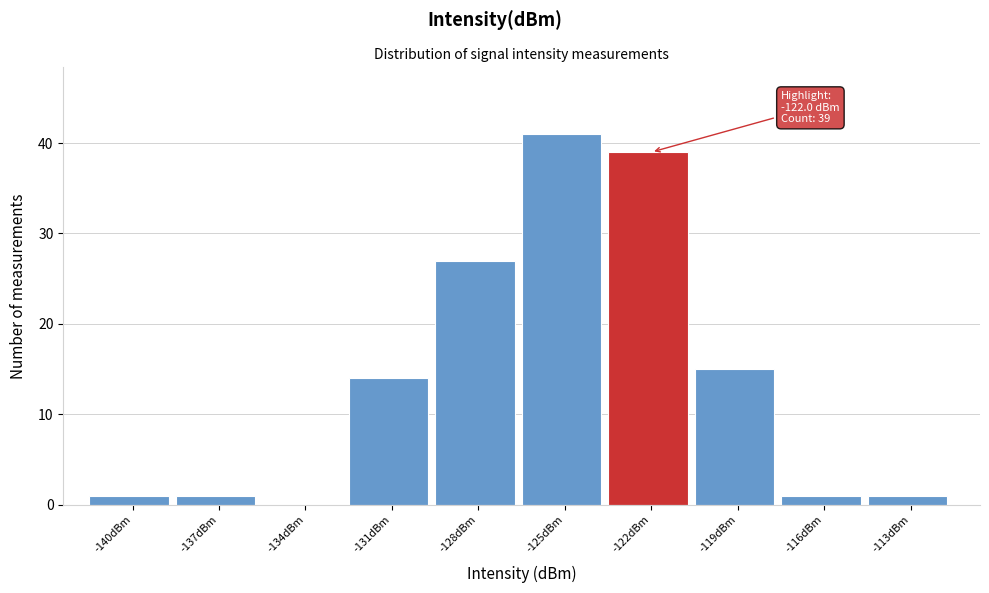

Reading left to right, transcribe all the data shown in this chart.

-140dBm=1	-137dBm=1	-134dBm=0	-131dBm=14	-128dBm=27	-125dBm=41	-122dBm=39	-119dBm=15	-116dBm=1	-113dBm=1